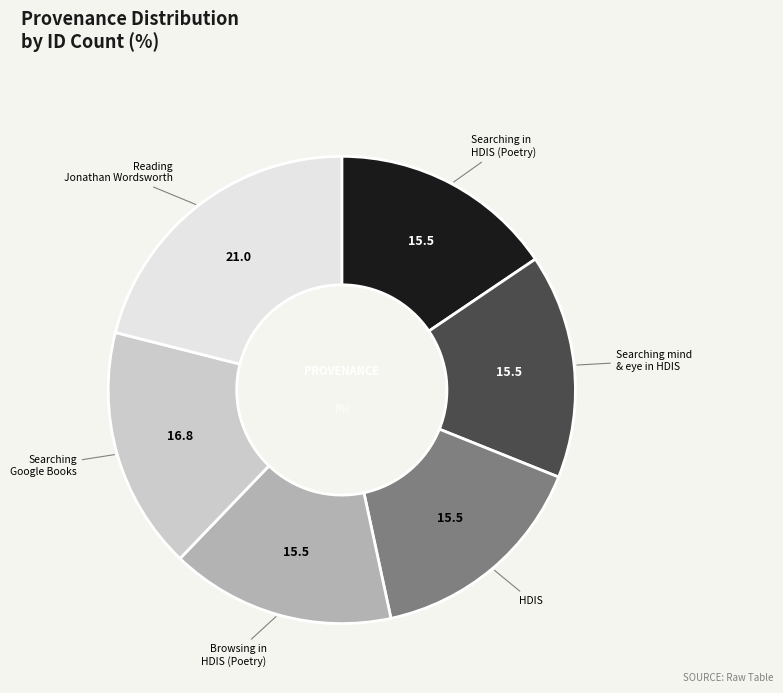

True or false: Searching Google Books accounts for 22% of the total.

False